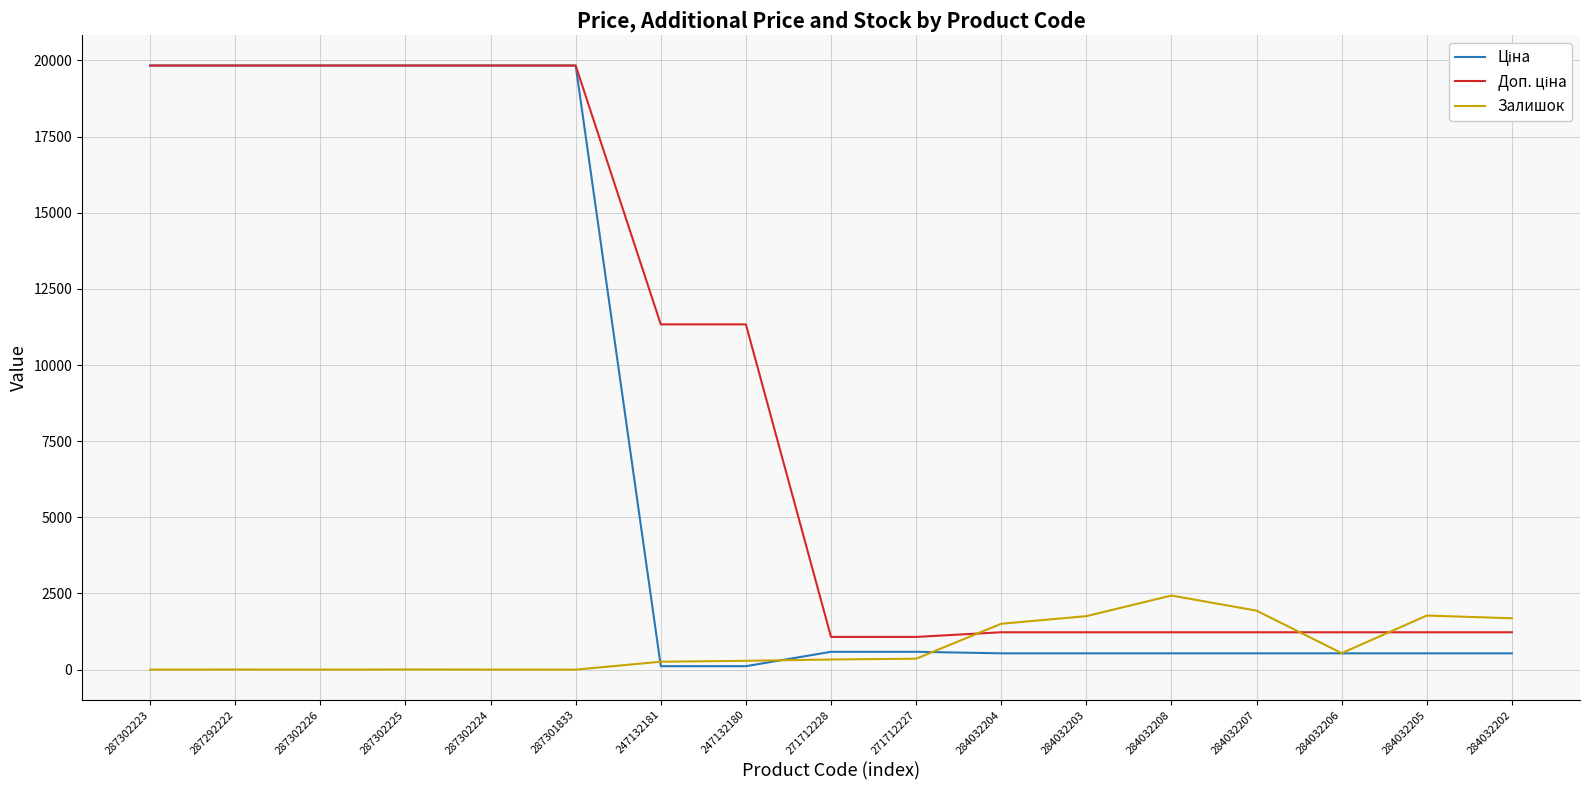

The Залишок series shows 1.0 at 287302226. True or false?

True